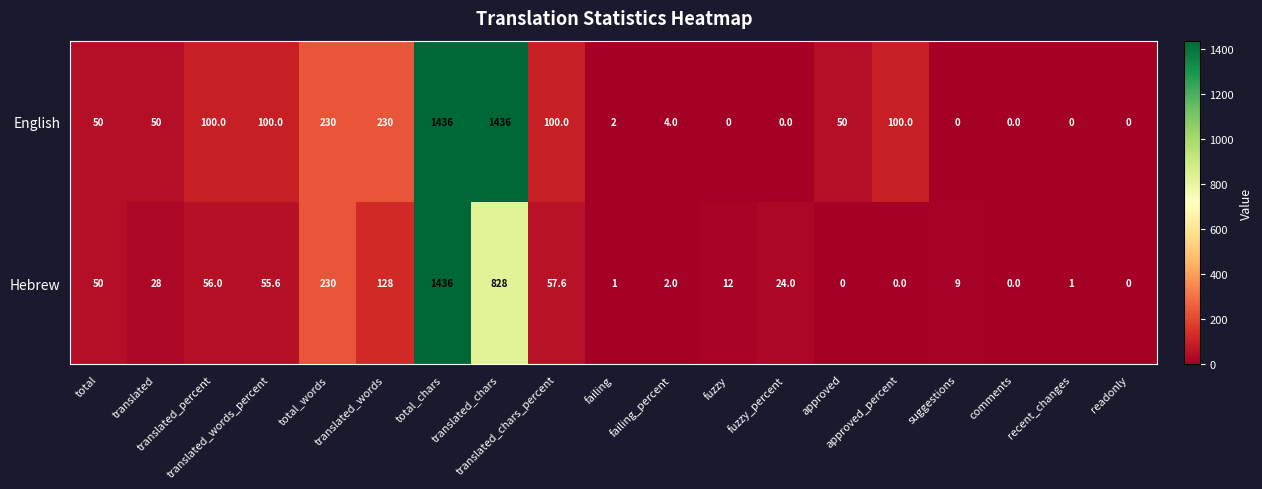

Rank the series by their average value, from lowest to highest.

Hebrew, English